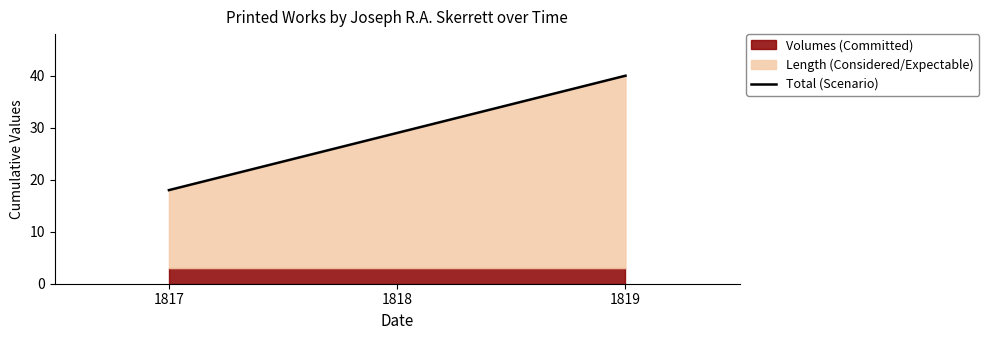

At which label is the value closest to 29?

1818